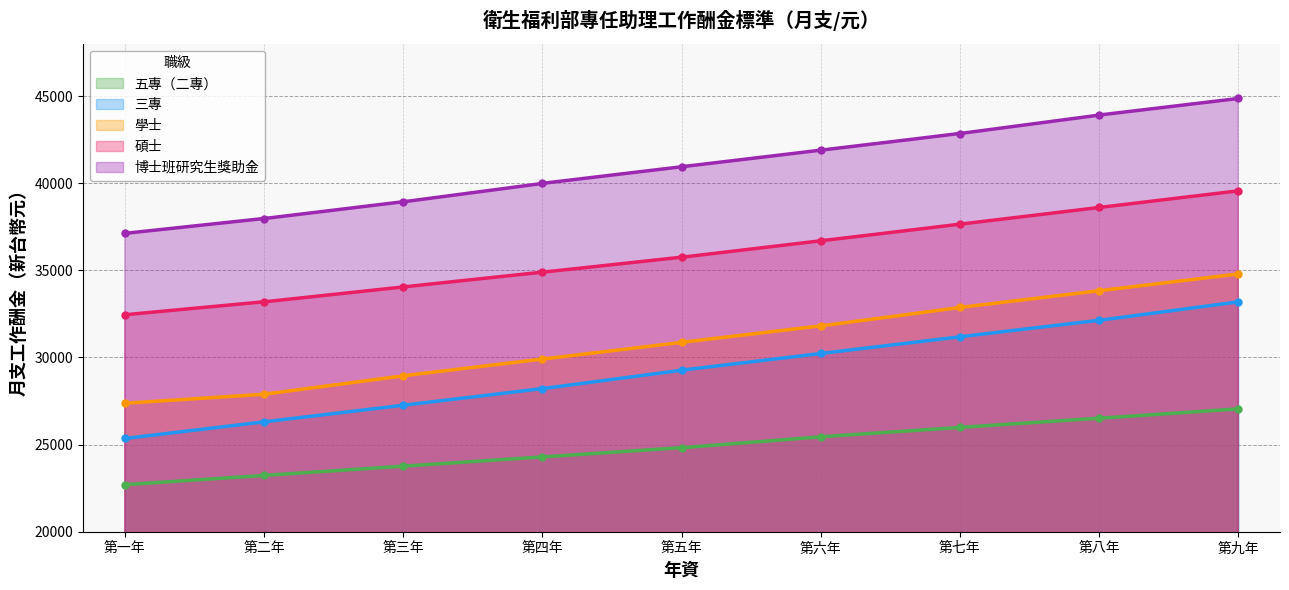

Is the value of 五專（二專） at 第四年 greater than the value of 碩士 at 第五年?

No